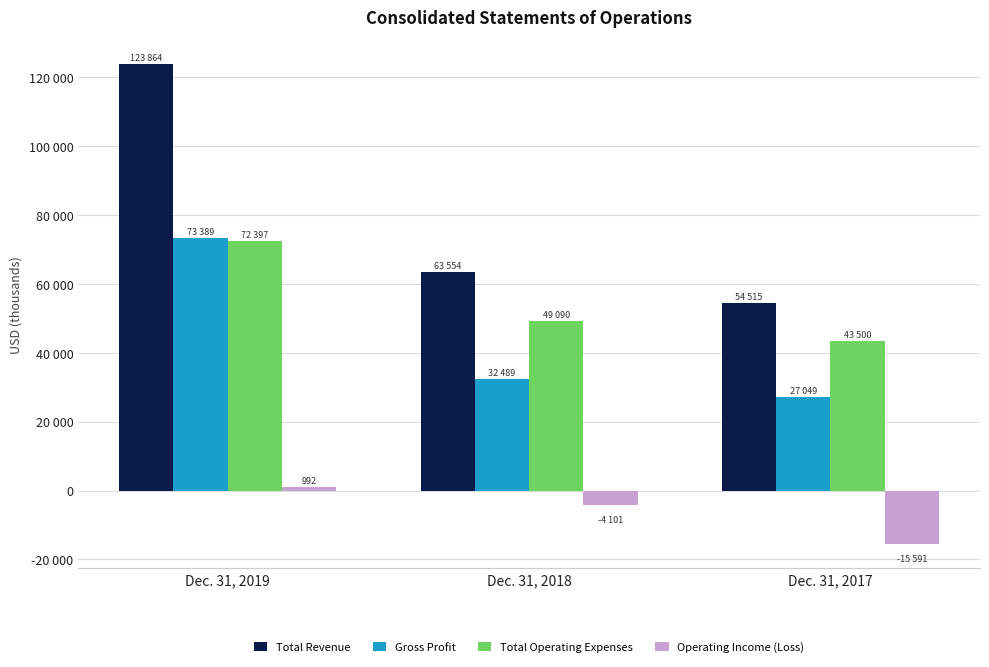

Count the Total Revenue values in the range 54515 to 123864.

3